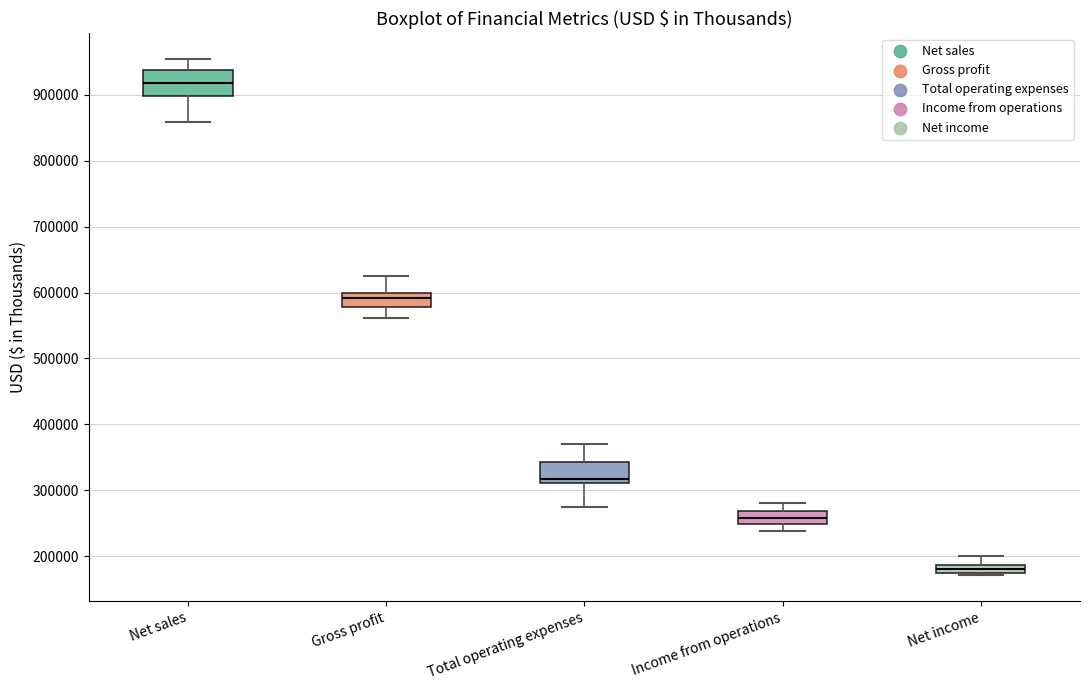

Which box has the lowest median line?

Net income